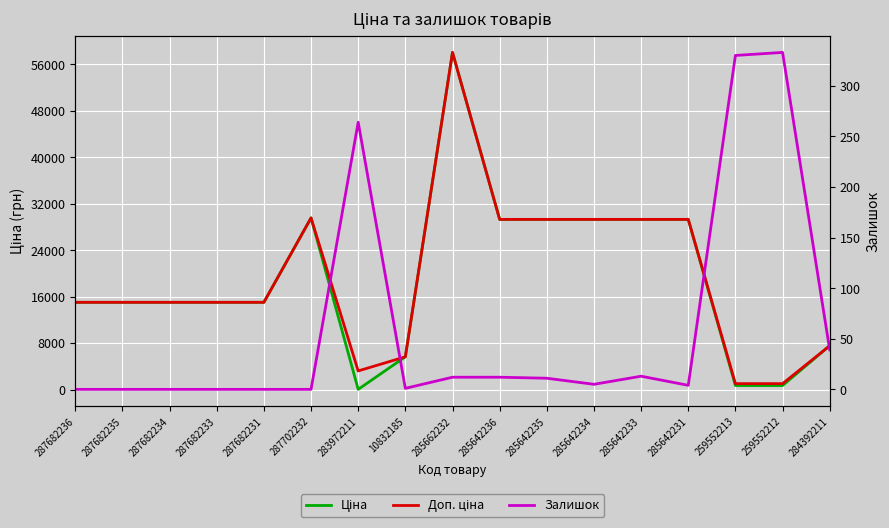

After their last crossing, which series has the higher values: Залишок or Ціна?

Ціна